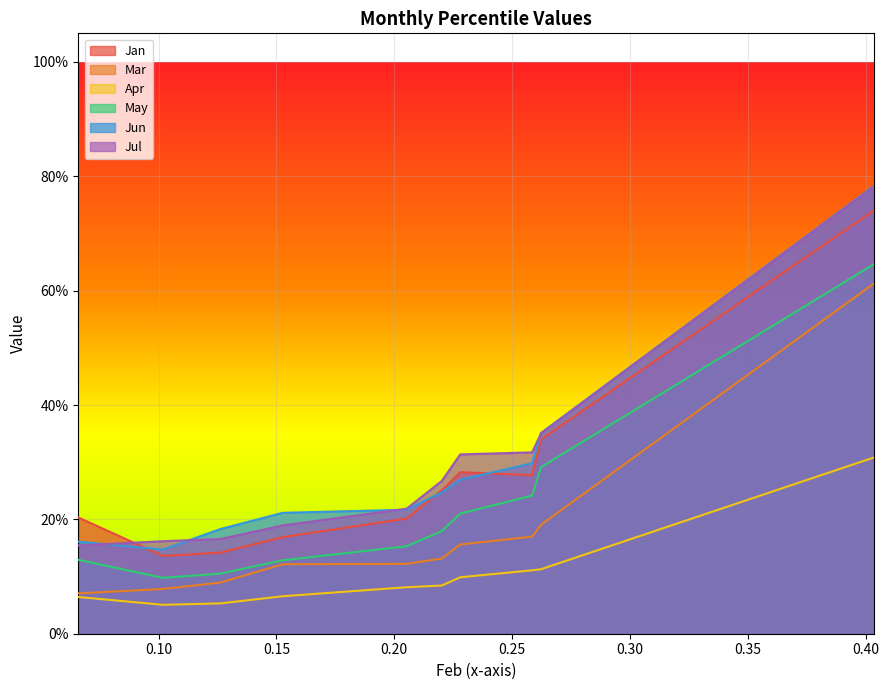

At which category does the chart reach its minimum across all series?

pct15